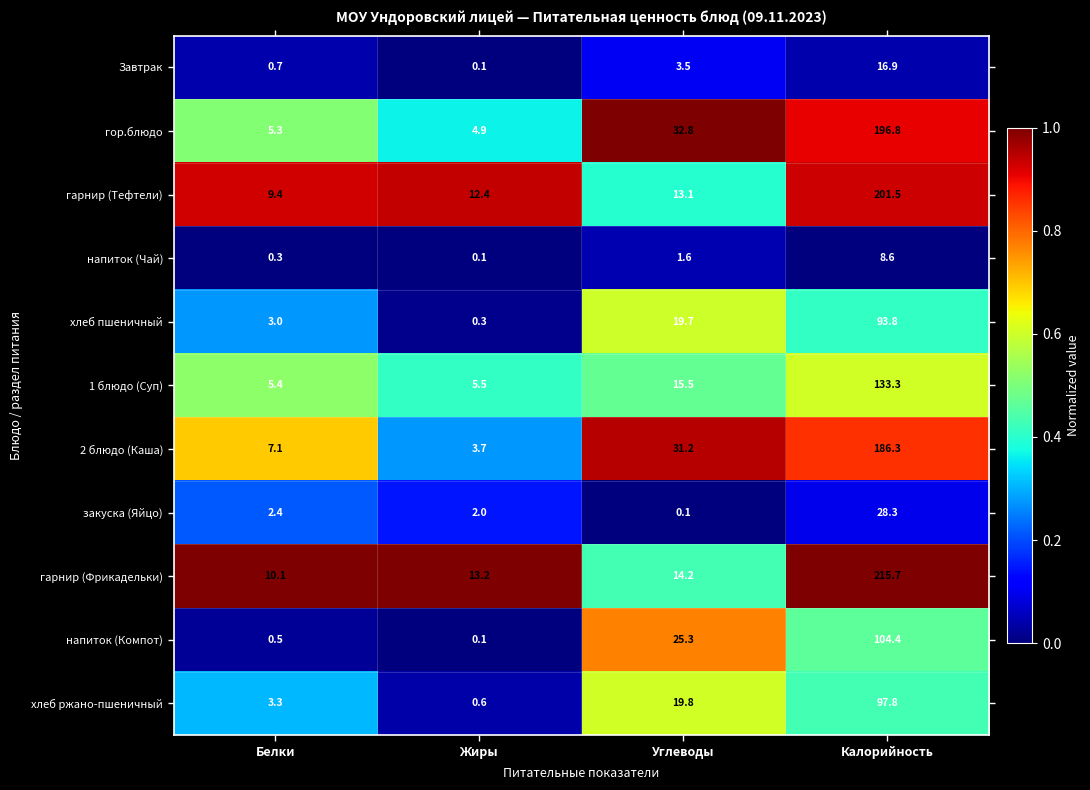

Rank the series by their maximum value, from lowest to highest.

напиток (Чай), Завтрак, закуска (Яйцо), хлеб пшеничный, хлеб ржано-пшеничный, напиток (Компот), 1 блюдо (Суп), 2 блюдо (Каша), гор.блюдо, гарнир (Тефтели), гарнир (Фрикадельки)